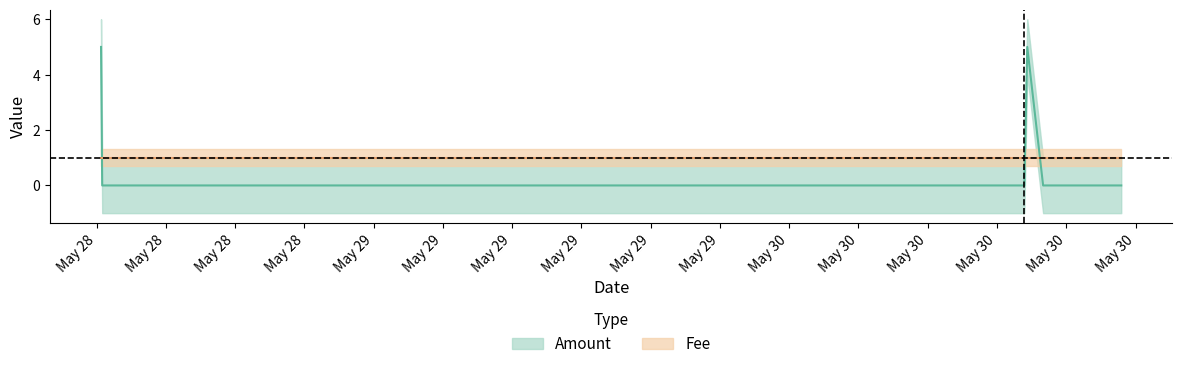

Reading right to left, extract all data points from this chart.

Amount: 5	0	0	0	0	5	0	0
Fee: 1	1	1	1	1	1	1	1